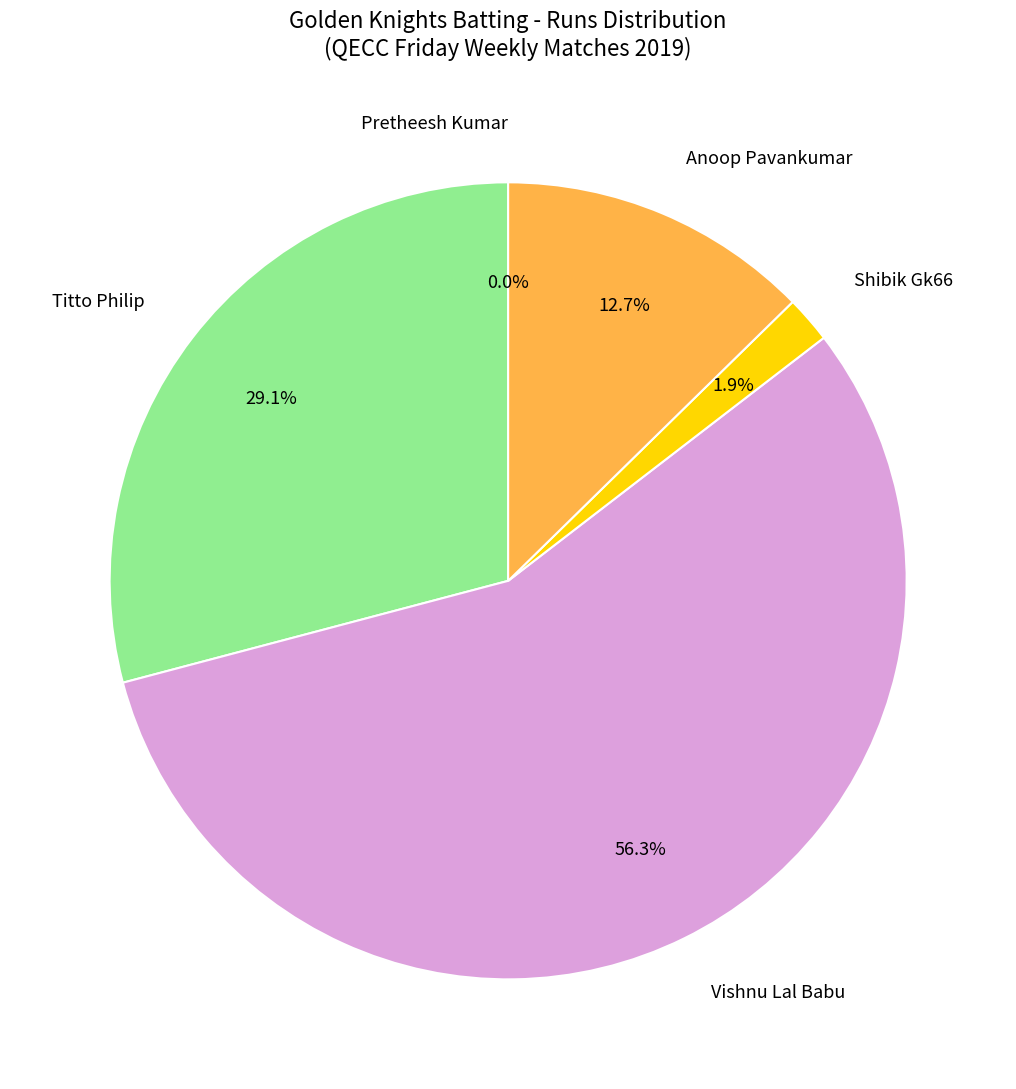

Is the sum of Anoop Pavankumar and Pretheesh Kumar greater than half?

No